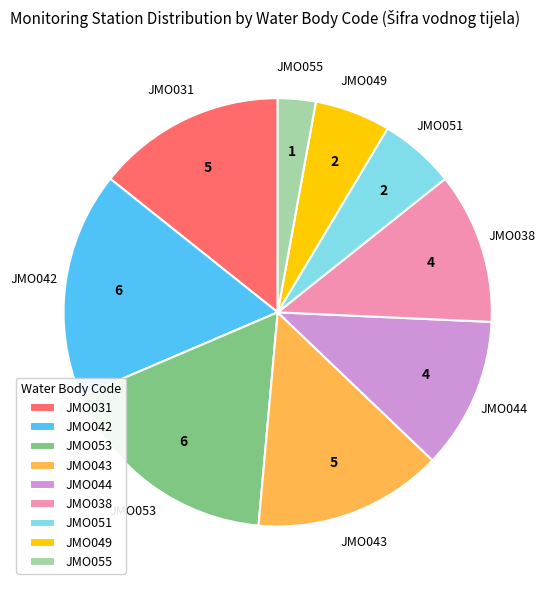

Is there a majority slice in this chart?

No